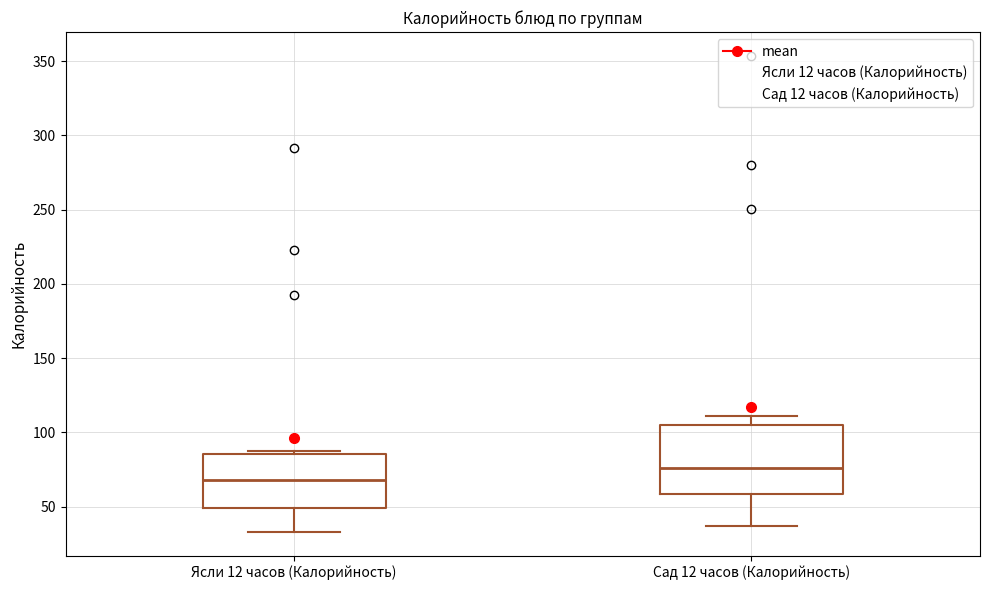

Where does the lower whisker of the box for Ясли 12 часов (Калорийность) end on the y-axis? The values are not printed on the chart, so give them approximately, as read against the axis.

35